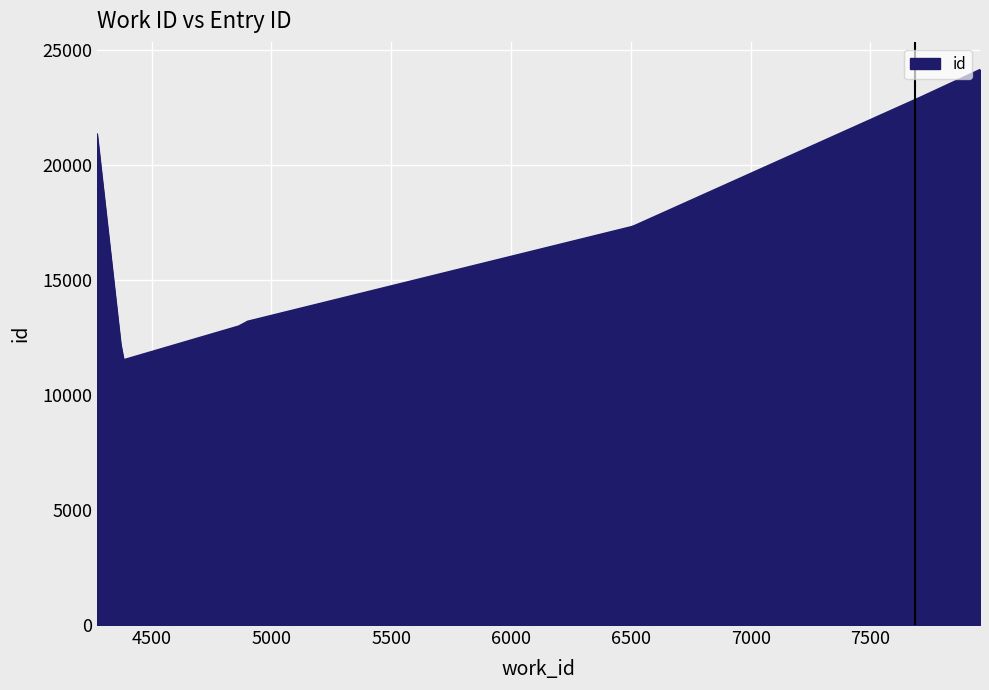

What is the maximum value shown in the chart?

24130.0